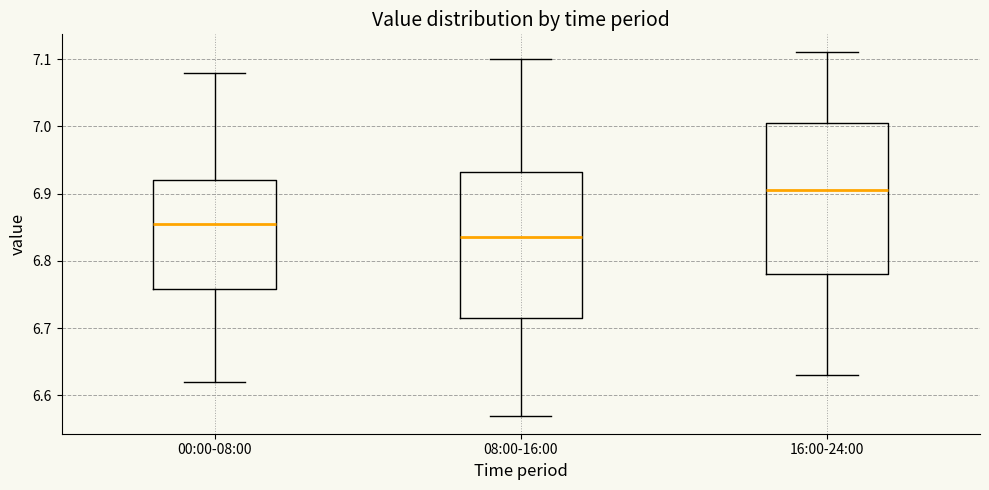

Which box has the highest median line?

16:00-24:00